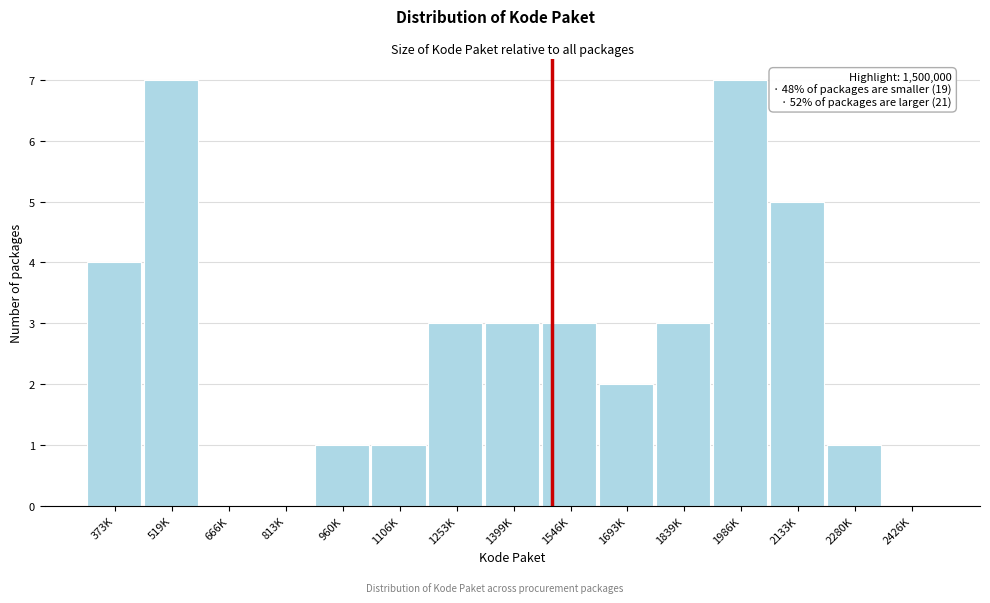

Reading left to right, what are all the values shown in this chart?

373K=4	519K=7	666K=0	813K=0	960K=1	1106K=1	1253K=3	1399K=3	1546K=3	1693K=2	1839K=3	1986K=7	2133K=5	2280K=1	2426K=0